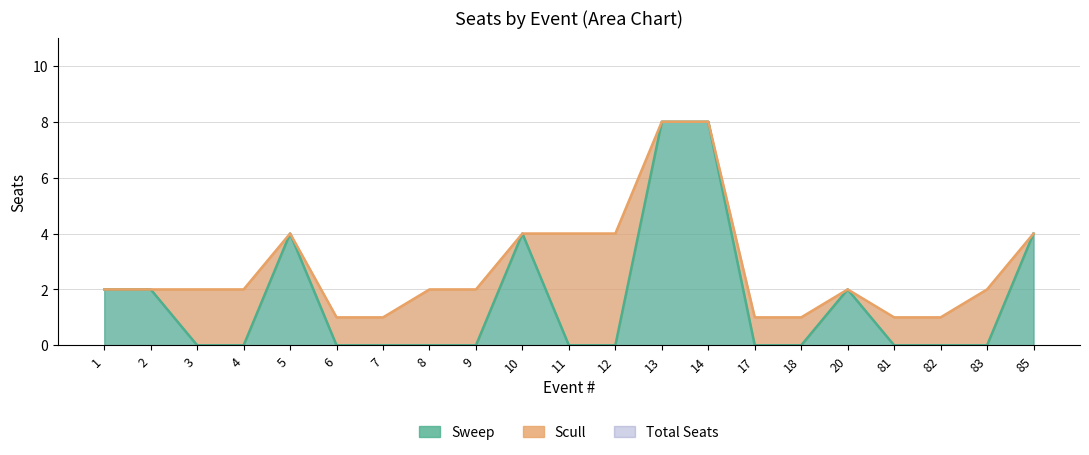

List the labels in order of value, smallest first.

3, 4, 6, 7, 8, 9, 11, 12, 17, 18, 81, 82, 83, 1, 2, 20, 5, 10, 85, 13, 14